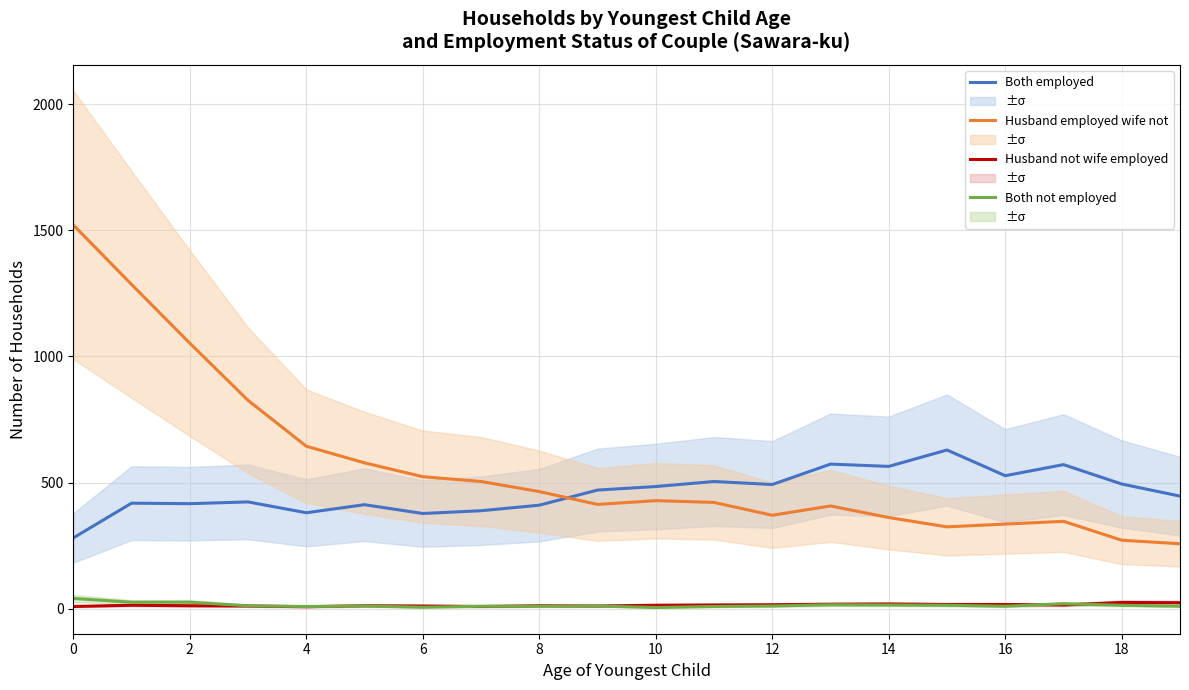

True or false: Both not employed and Husband employed wife not intersect in this chart.

False